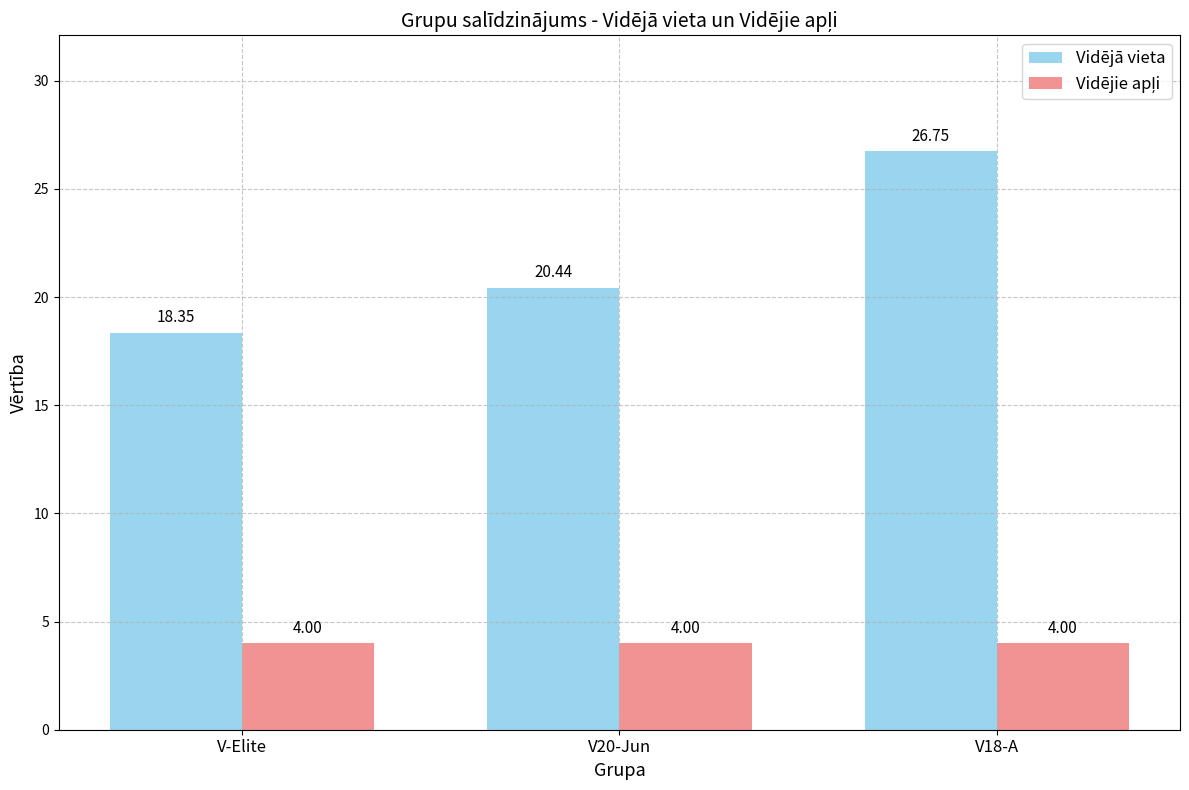

What is the difference between the Vidējā vieta values at V18-A and V-Elite?

8.4